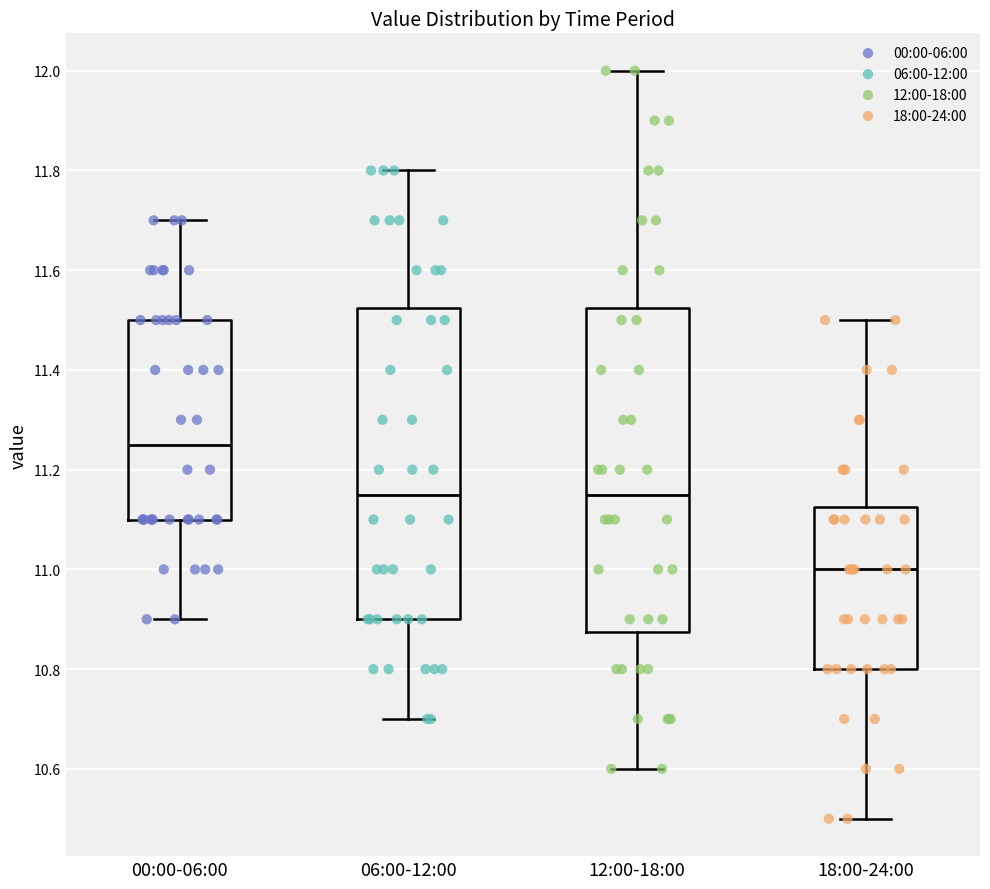

Where does the upper whisker of the box for 00:00-06:00 end on the y-axis? The values are not printed on the chart, so give them approximately, as read against the axis.

11.70